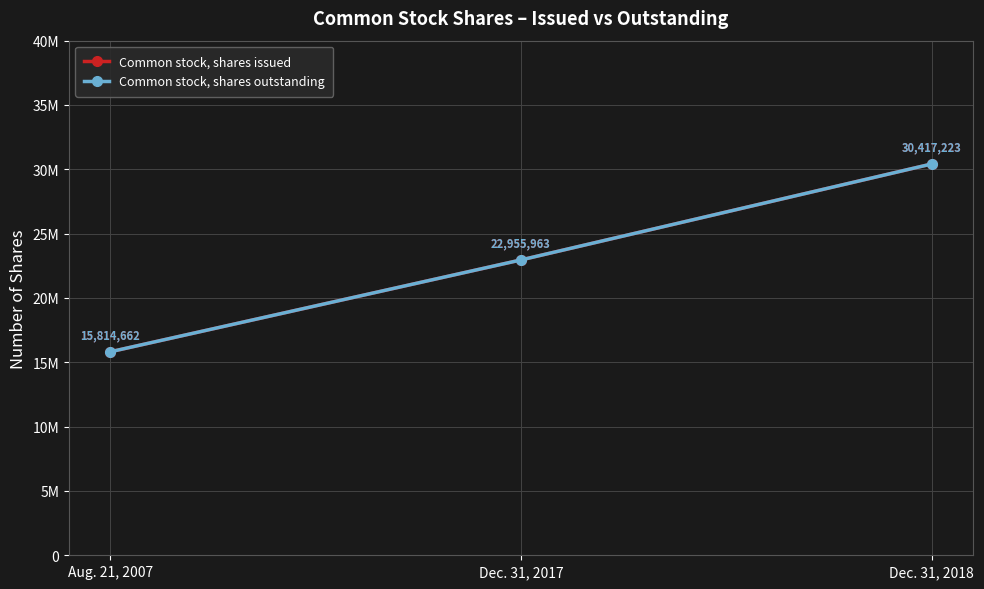

True or false: Common stock, shares outstanding has a value of 12851343 at Dec. 31, 2017.

False